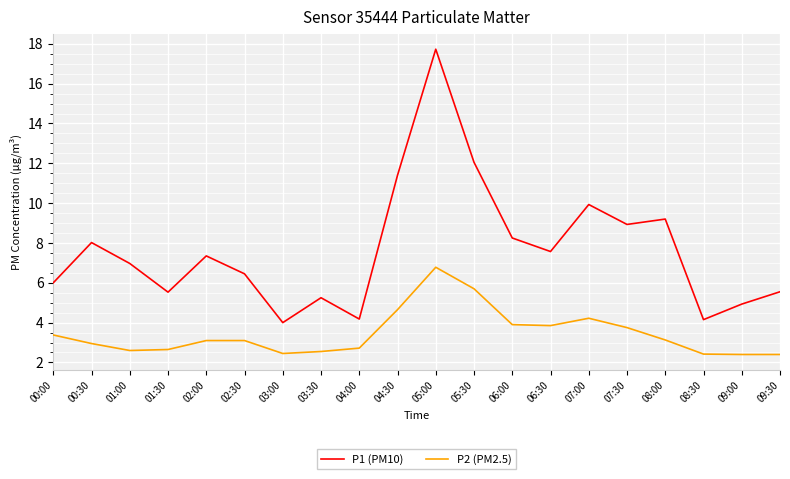

The value of P2 (PM2.5) at 05:30 is 5.7. True or false?

True